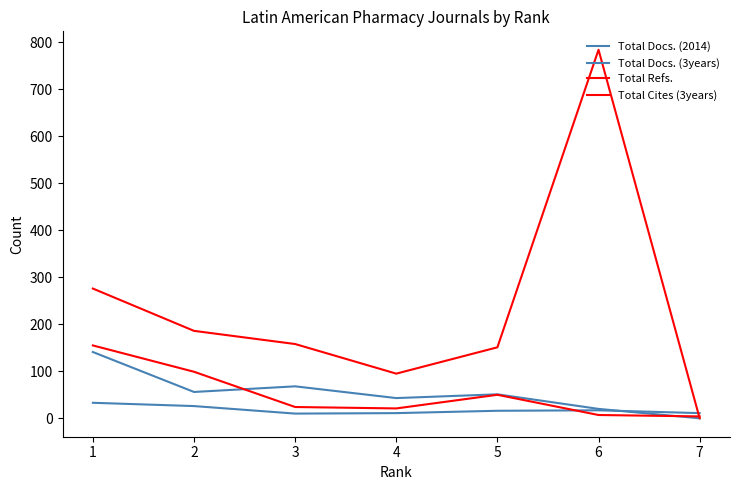

Which category has the lowest value across all series?

7